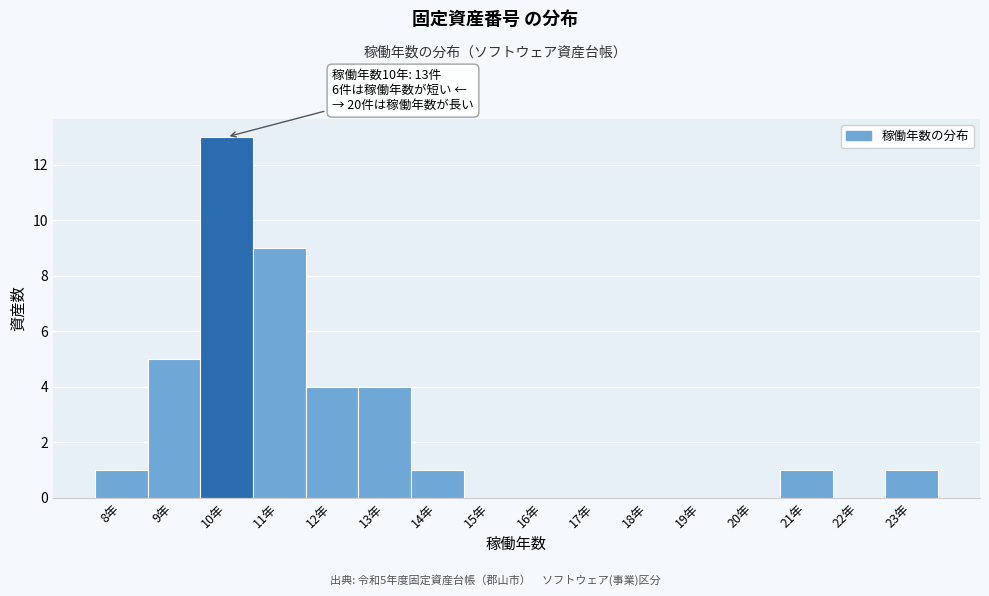

Over which range of the x-axis is the bar tallest?

9.5 to 10.5